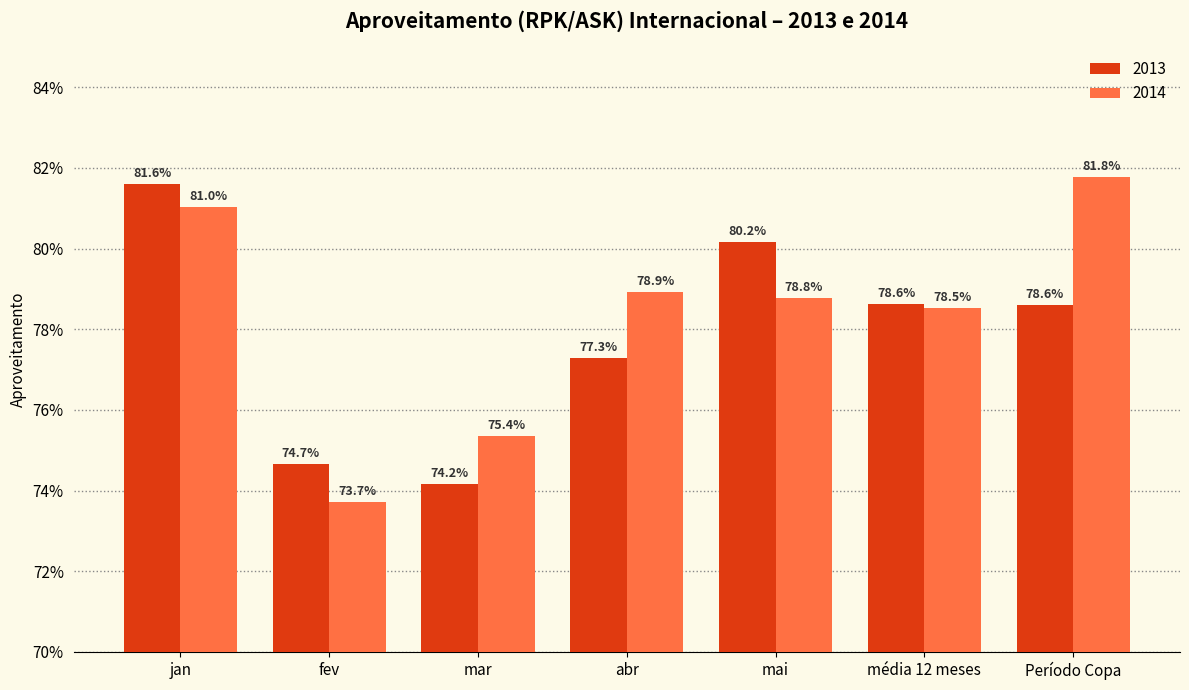

Rank the categories by 2014 value from lowest to highest.

fev, mar, média 12 meses, mai, abr, jan, Período Copa